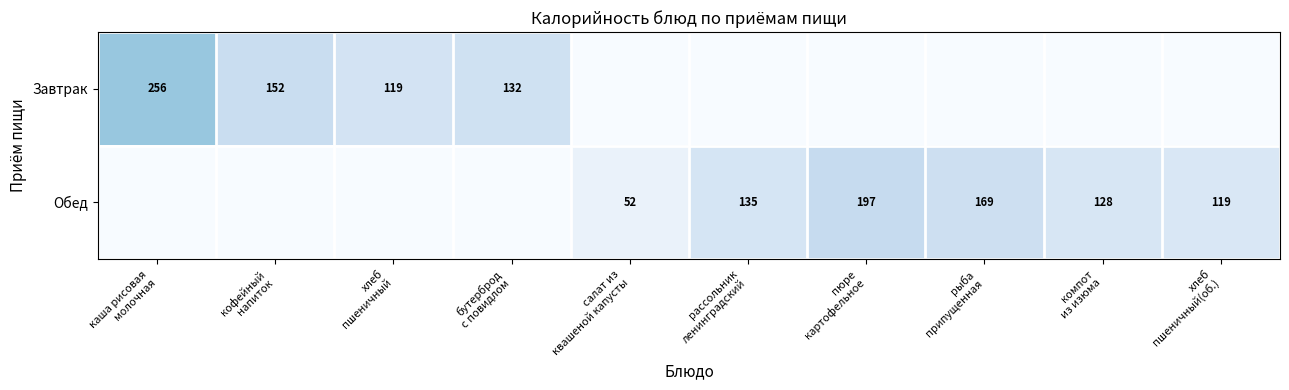

Is the value of Обед at рассольник ленинградский greater than the value of Завтрак at рыба припущенная?

Yes